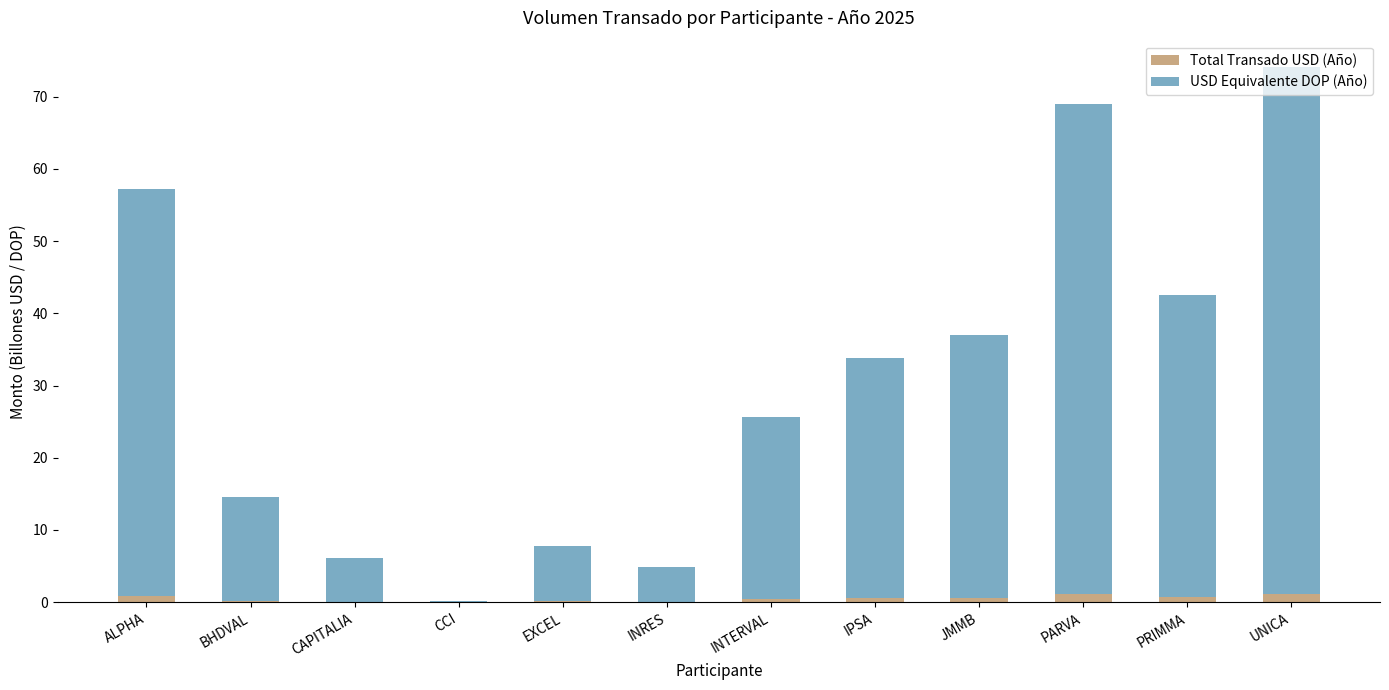

At which category is the sum across all series the highest?

UNICA